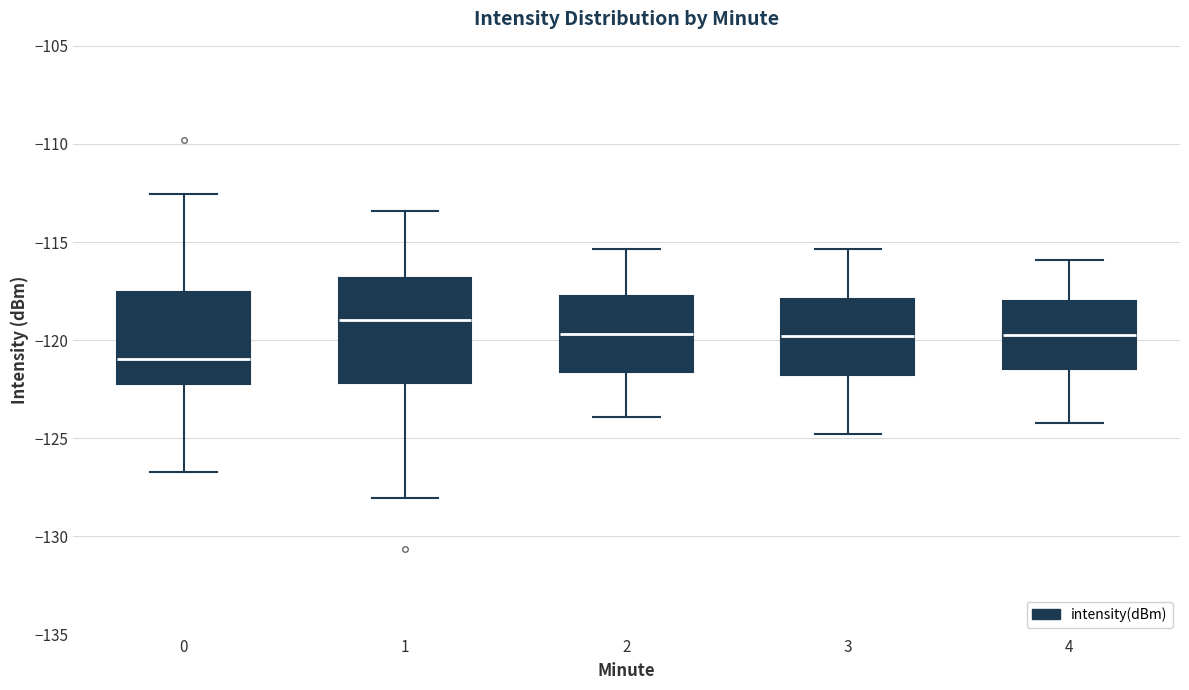

Reading left to right, transcribe this box plot: for each box, give where its median line is, the range the box spans, and where its two whiskers end, as read against the y-axis. The values are not printed on the chart, so give them approximately, as read against the axis.

0: median -121.0, box -122.5 to -117.5, whiskers -126.5 to -112.5
1: median -119.0, box -122.0 to -117.0, whiskers -128.0 to -113.5
2: median -119.5, box -121.5 to -118.0, whiskers -124.0 to -115.5
3: median -120.0, box -122.0 to -118.0, whiskers -125.0 to -115.5
4: median -119.5, box -121.5 to -118.0, whiskers -124.0 to -116.0